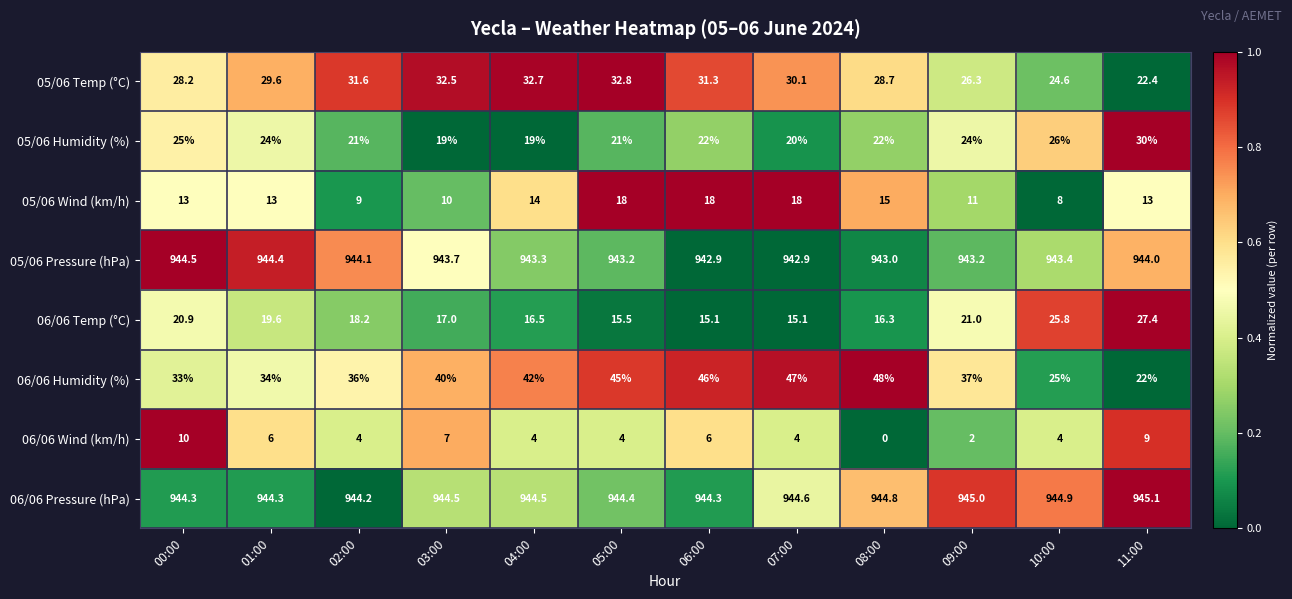

Which series has the widest spread of values?

06/06 Humidity (%)